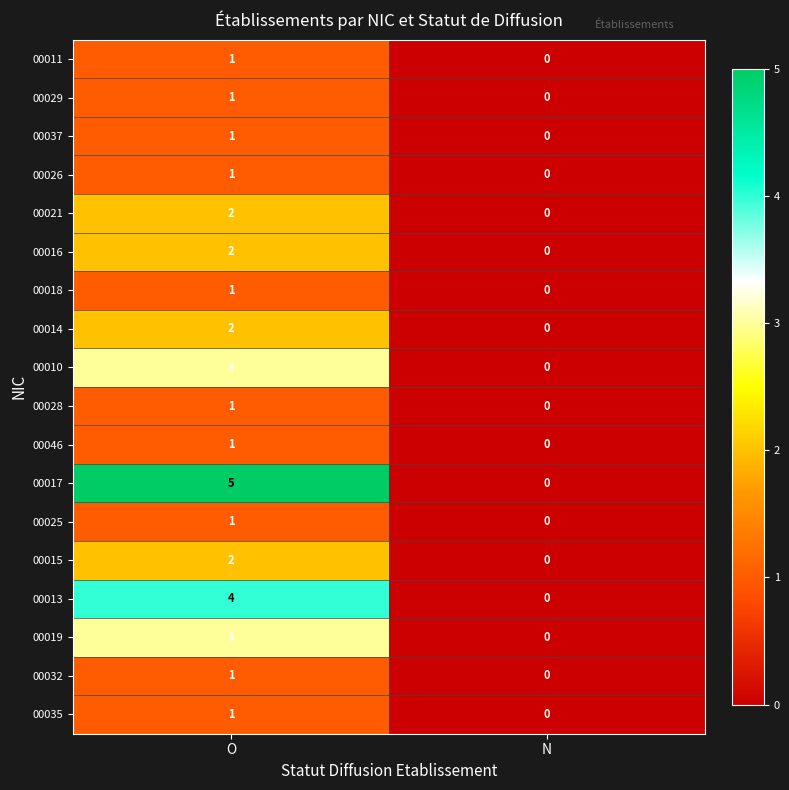

What is the sum of all 00019 values?

3